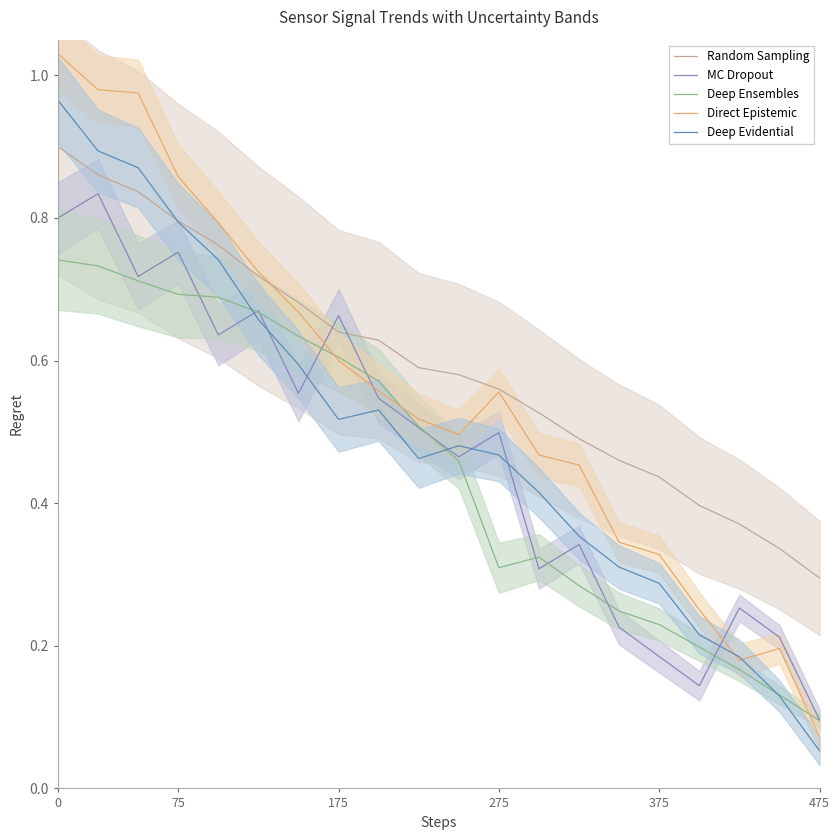

Reading left to right, list all the values displayed in this chart.

Random Sampling: 0.9	0.9	0.8	0.8	0.8	0.7	0.7	0.6	0.6	0.6	0.6	0.6	0.5	0.5	0.5	0.4	0.4	0.4	0.3	0.3
MC Dropout: 0.8	0.8	0.7	0.8	0.6	0.7	0.6	0.7	0.5	0.5	0.5	0.5	0.3	0.3	0.2	0.2	0.1	0.3	0.2	0.1
Deep Ensembles: 0.7	0.7	0.7	0.7	0.7	0.7	0.6	0.6	0.6	0.5	0.5	0.3	0.3	0.3	0.2	0.2	0.2	0.2	0.1	0.1
Direct Epistemic: 1.0	1.0	1.0	0.9	0.8	0.7	0.7	0.6	0.6	0.5	0.5	0.6	0.5	0.5	0.3	0.3	0.3	0.2	0.2	0.1
Deep Evidential: 1.0	0.9	0.9	0.8	0.7	0.7	0.6	0.5	0.5	0.5	0.5	0.5	0.4	0.4	0.3	0.3	0.2	0.2	0.1	0.1